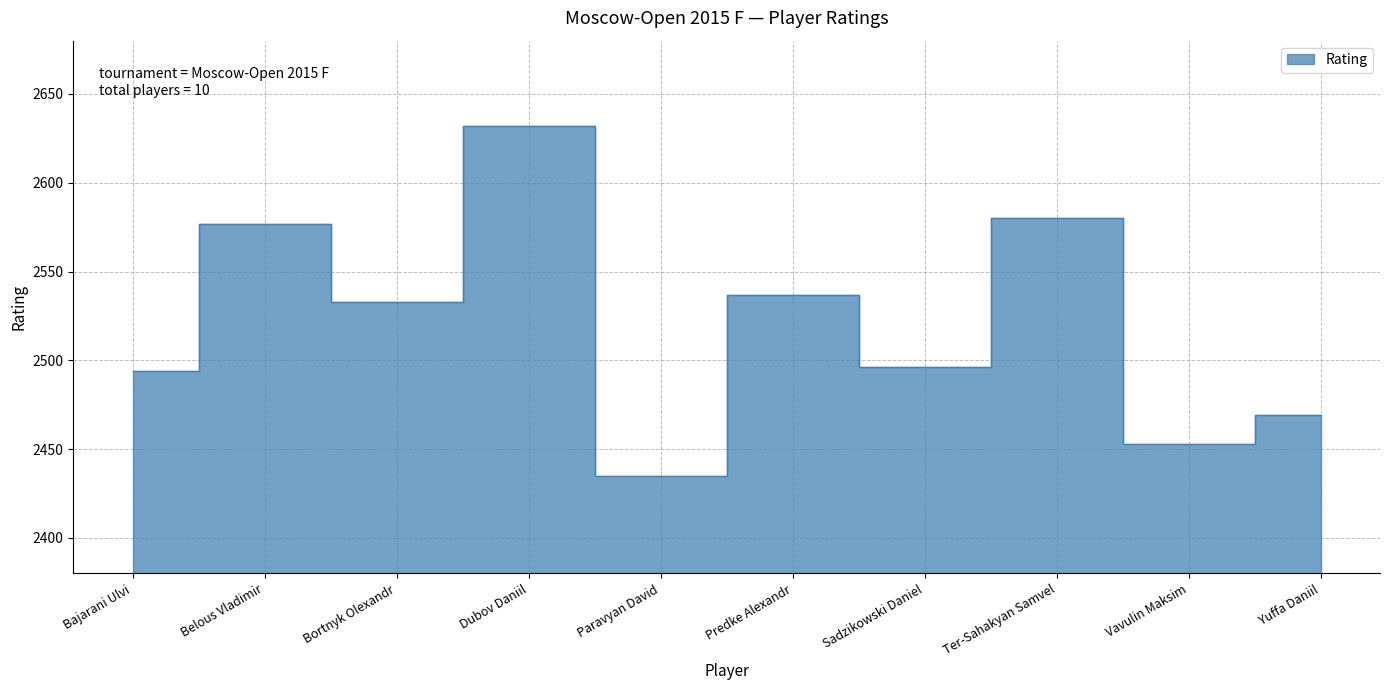

The value at Ter-Sahakyan Samvel is 2580. True or false?

True